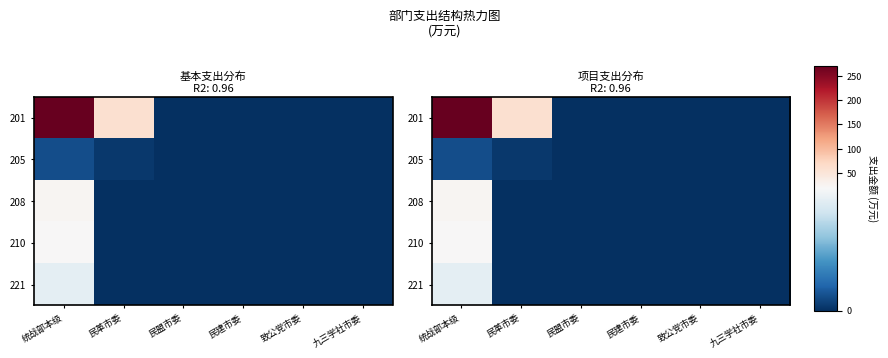

Is the value of 208 at 民建市委 greater than the value of 210 at 民建市委?

No